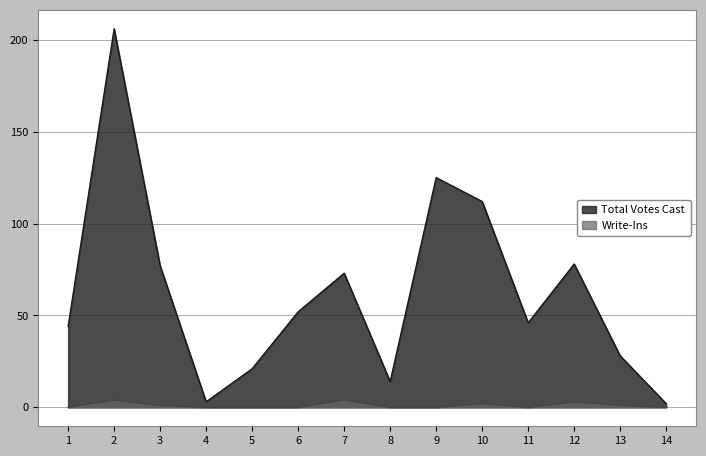

Between 5 and 14, which series saw the biggest shift?

Total Votes Cast